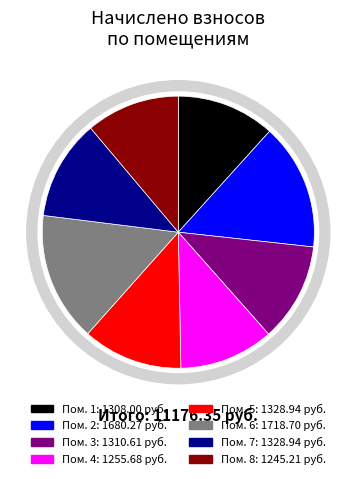

How many slices are in this pie chart?

8